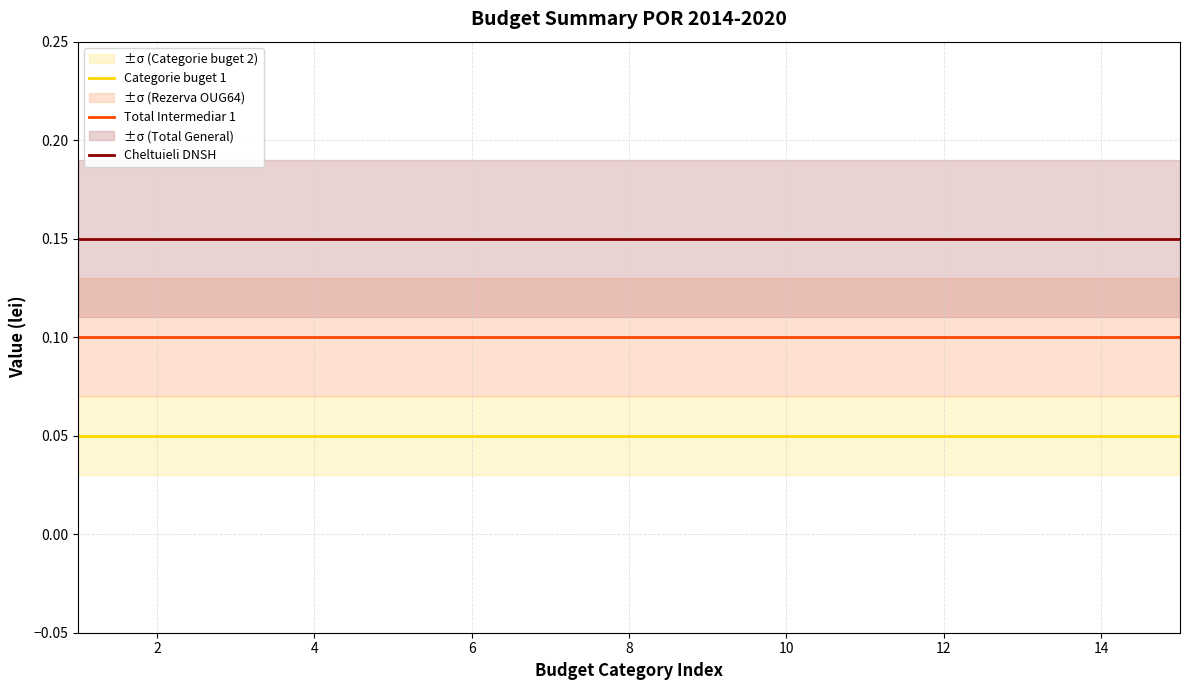

True or false: Categorie buget 1 and Cheltuieli DNSH intersect in this chart.

False